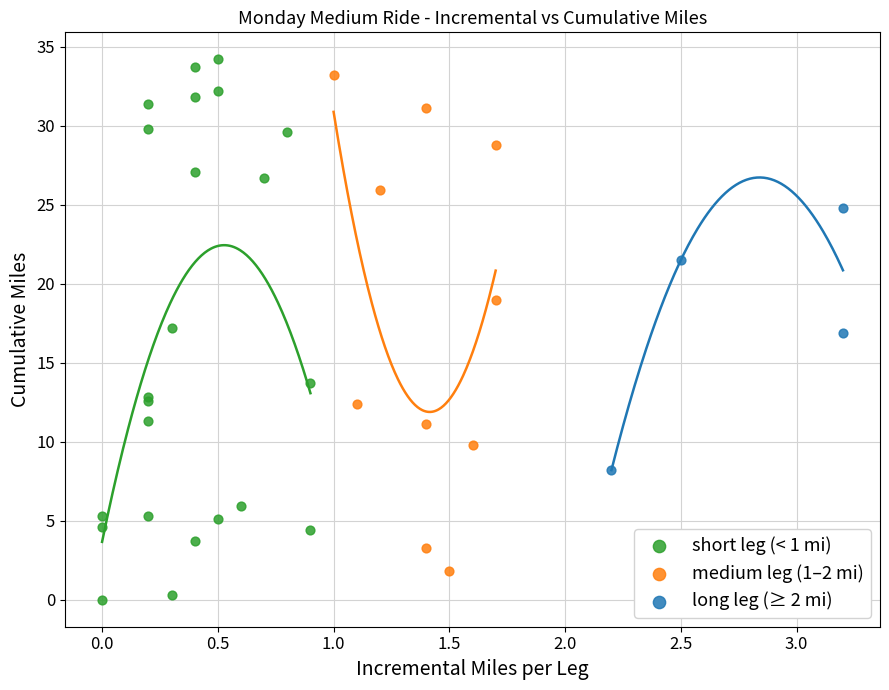

Which series contains the lowest Y value?

short leg (< 1 mi)